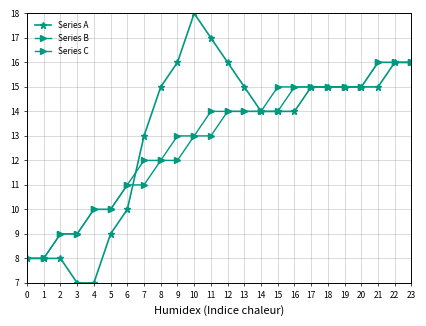

Rank the series by their maximum value, from highest to lowest.

Series A, Series B, Series C